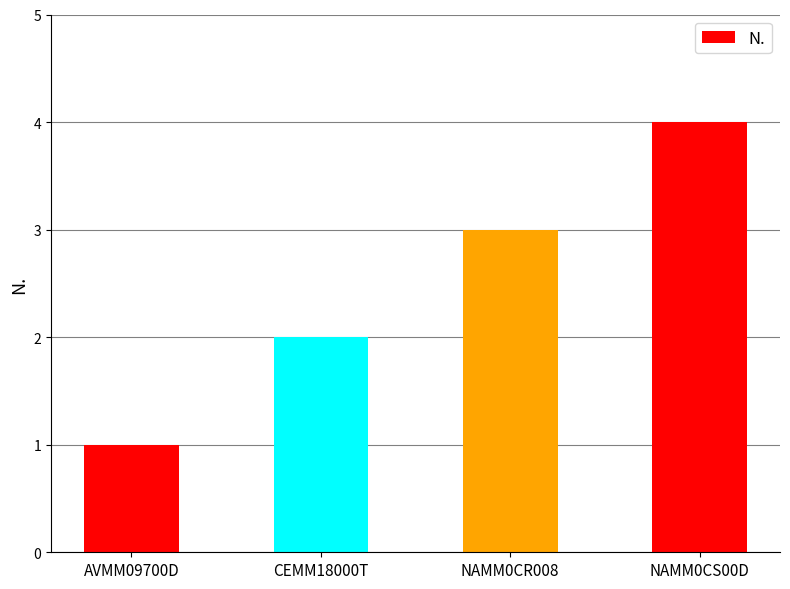

List the labels in order of value, smallest first.

AVMM09700D, CEMM18000T, NAMM0CR008, NAMM0CS00D